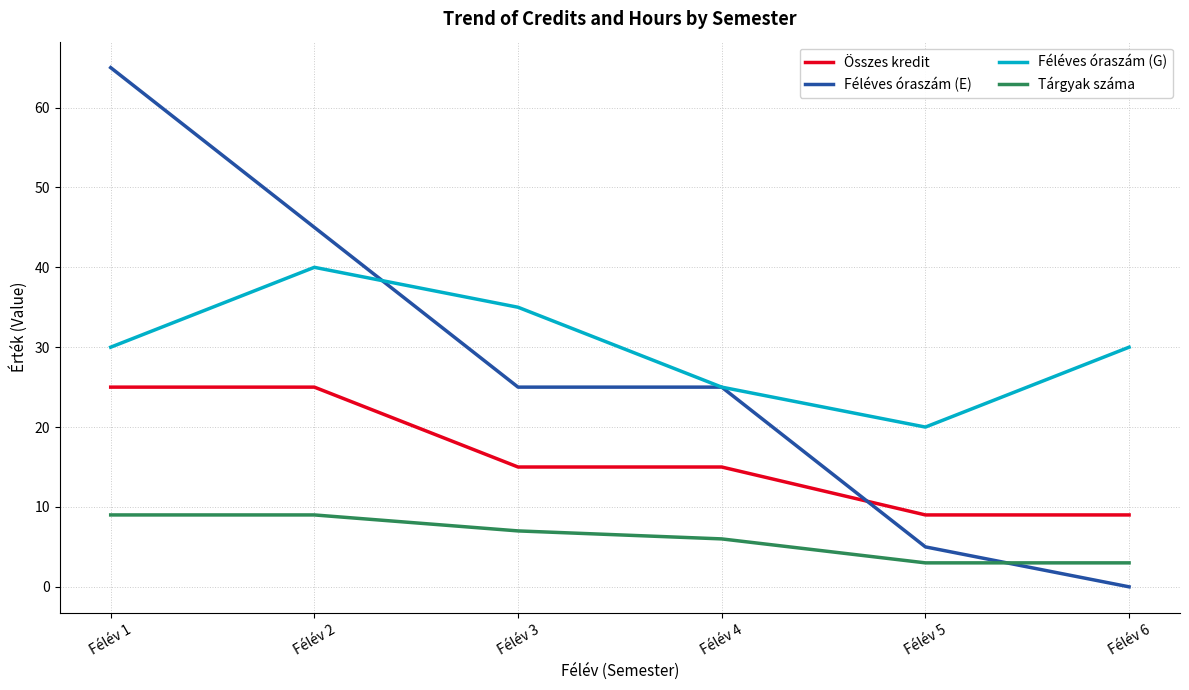

What are all the series names shown in the legend?

Összes kredit, Féléves óraszám (E), Féléves óraszám (G), Tárgyak száma